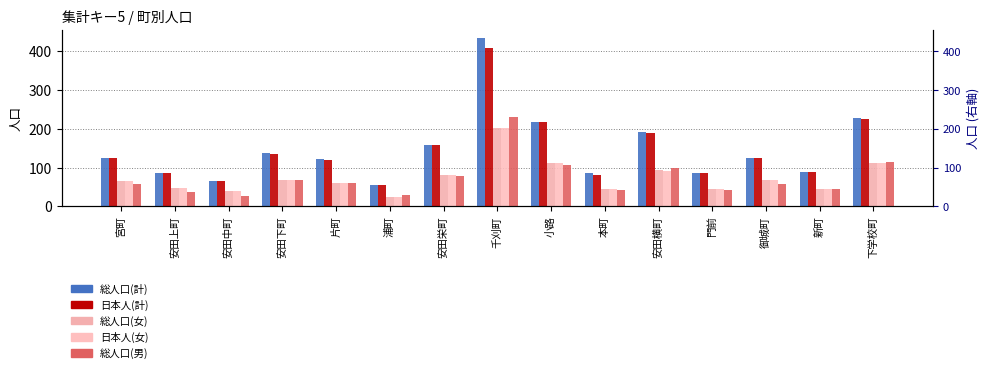

At which category does the chart reach its minimum across all series?

浦町